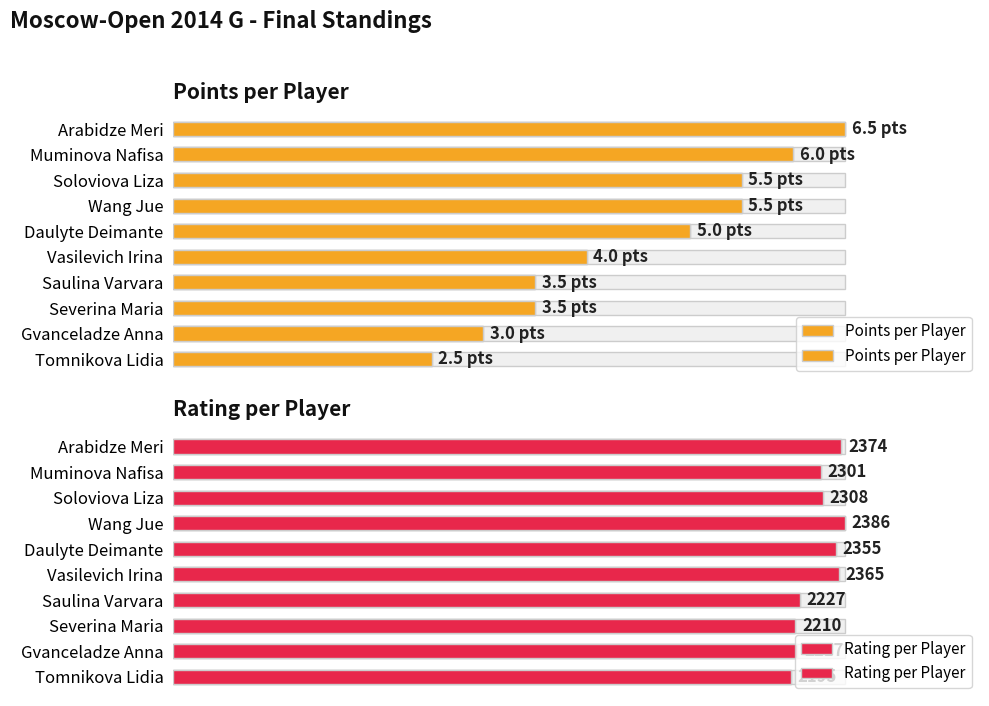

Are the bars grouped side by side (vs. stacked)?

Yes